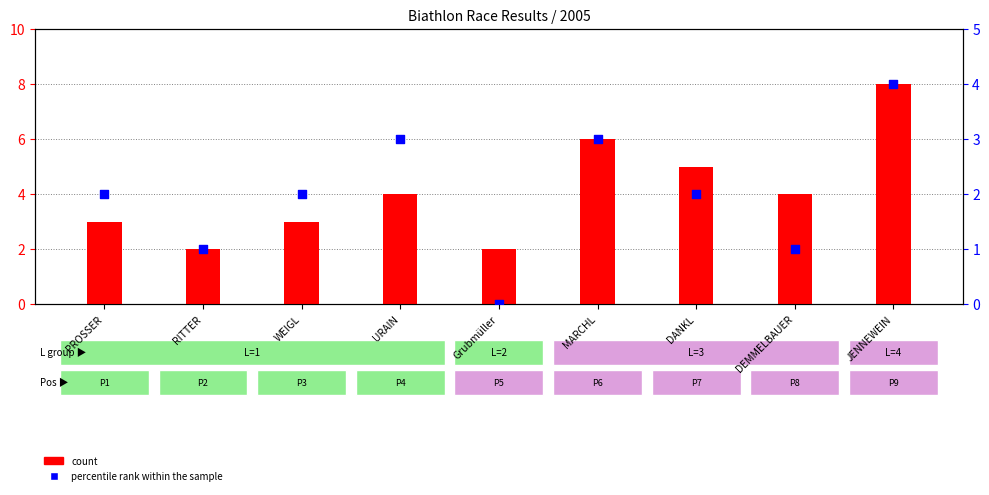

What is the total value across all series at DEMMELBAUER?

5